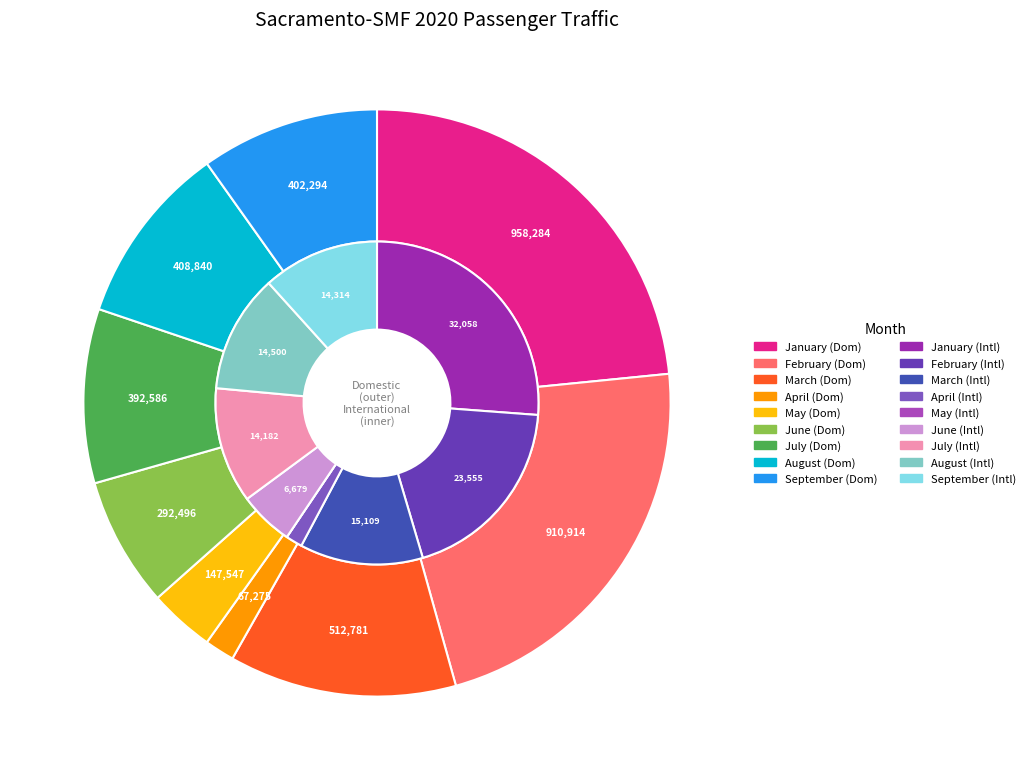

To the nearest percent, what portion does June represent?

5%